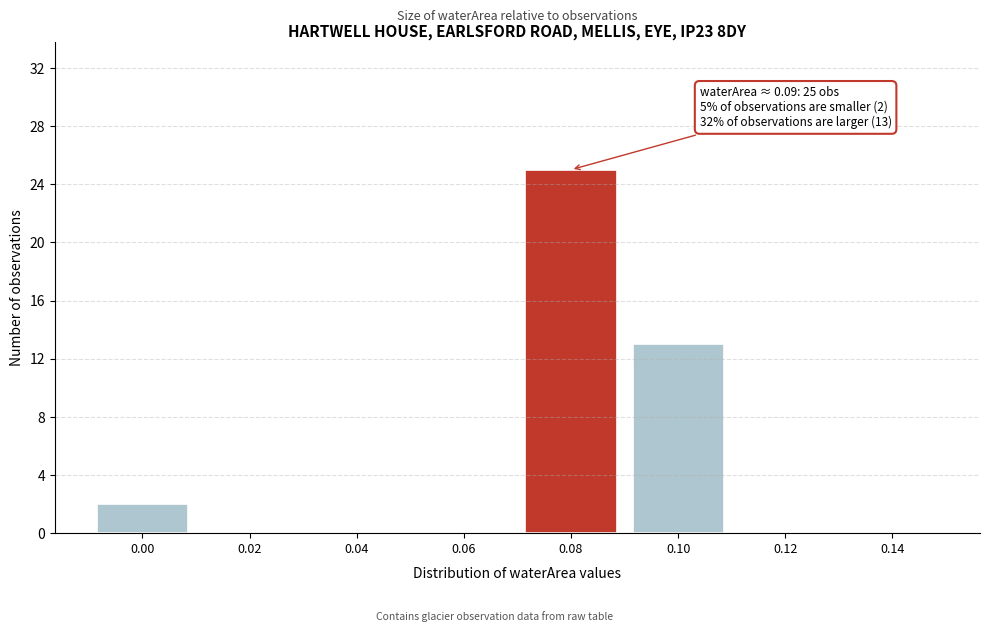

Reading right to left, list all the values displayed in this chart.

0.14=0	0.12=0	0.10=13	0.08=25	0.06=0	0.04=0	0.02=0	0.00=2